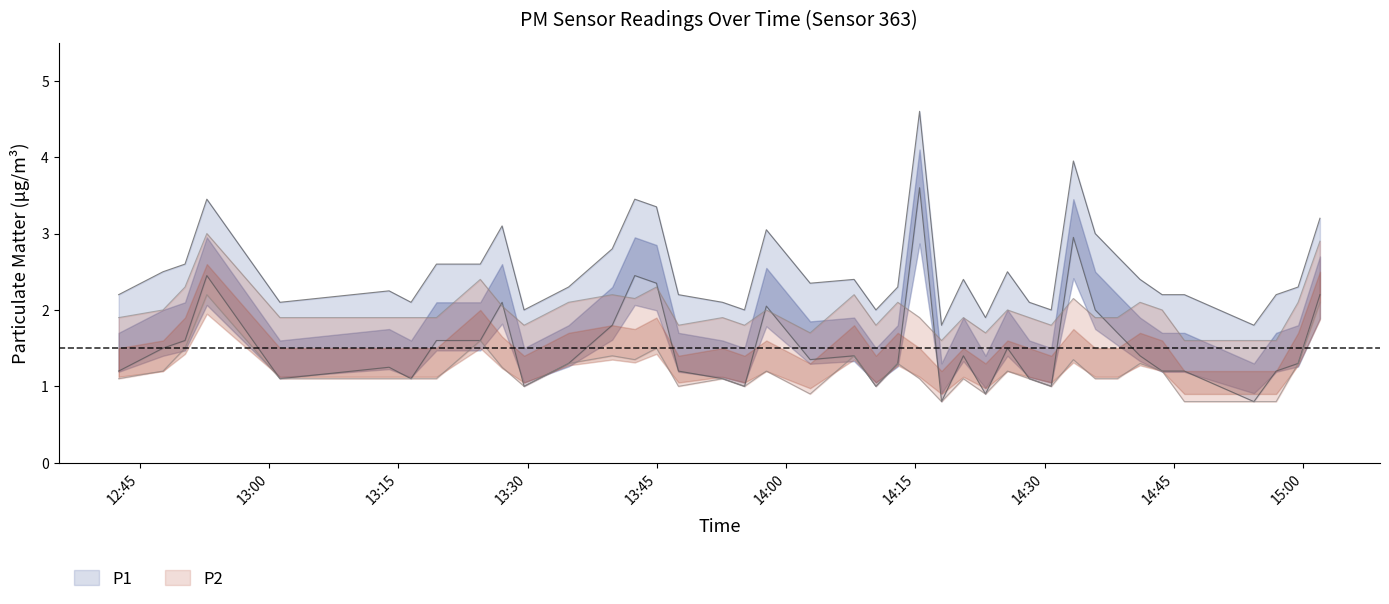

Rank the series by their maximum value, from highest to lowest.

P1, P2